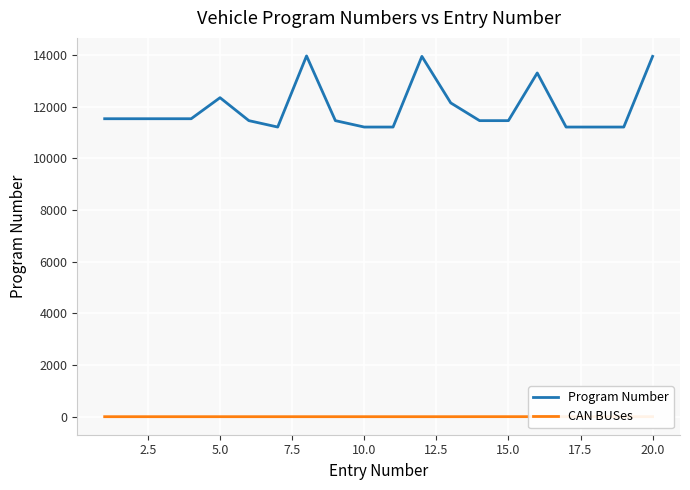

What is the minimum value for Program Number?

11217